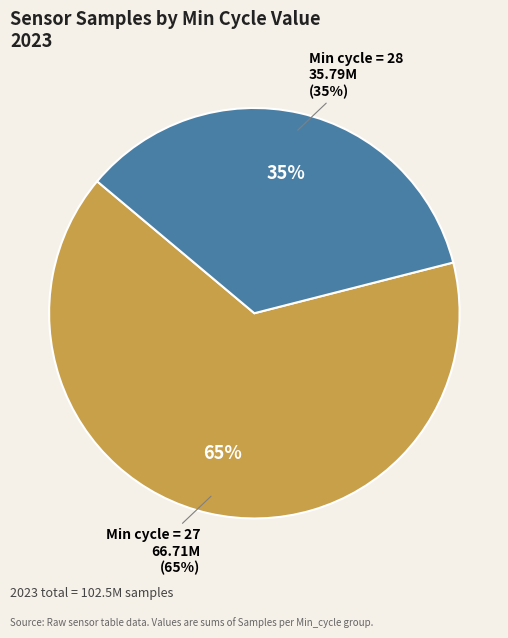

Which category has the smallest portion of the pie?

28